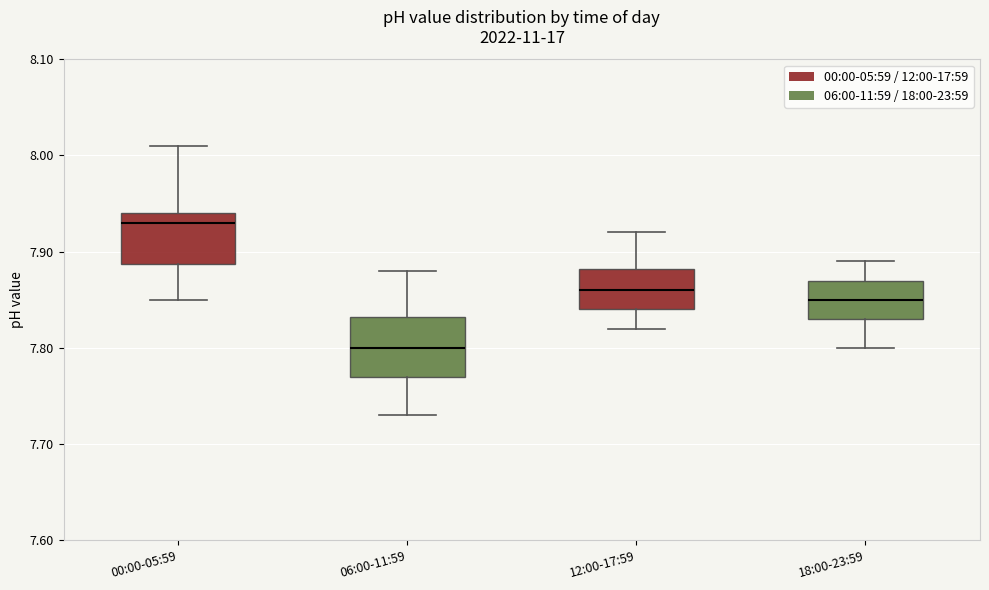

Which box's median line is the highest?

00:00-05:59